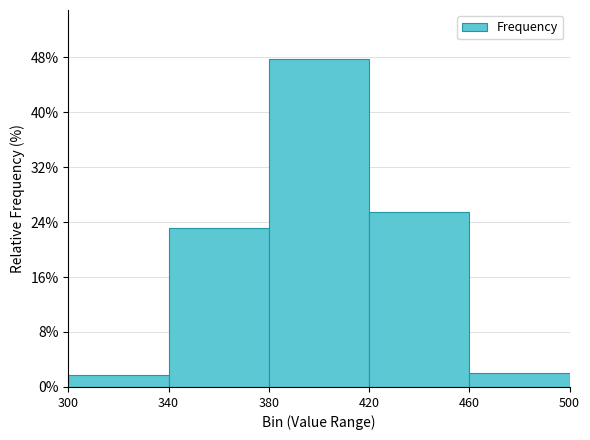

Reading left to right, list every bar in this chart as the range it spans on the x-axis followed by its height. The values are not printed on the chart, so give them approximately, as read against the axis.

300 to 340: 2
340 to 380: 23
380 to 420: 48
420 to 460: 25
460 to 500: 2